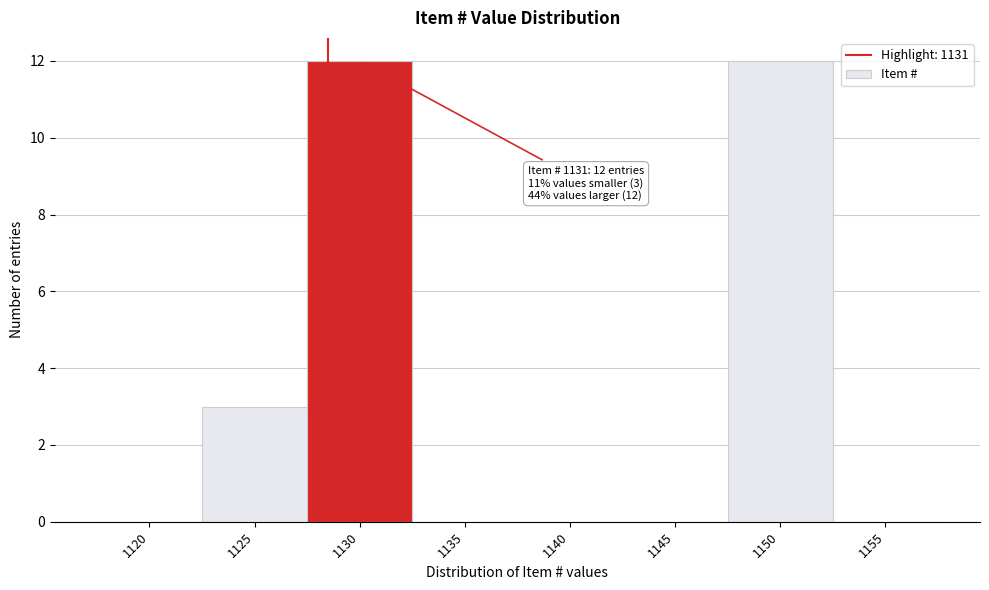

Reading left to right, list all the values displayed in this chart.

1120=0	1125=3	1130=12	1135=0	1140=0	1145=0	1150=12	1155=0